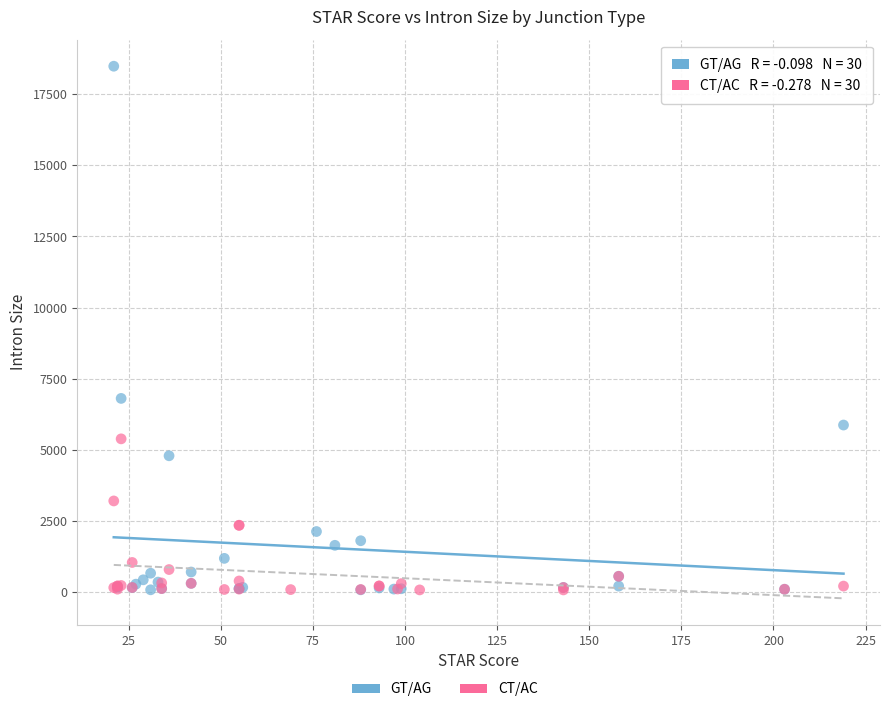

Which series contains the highest Y value?

GT/AG